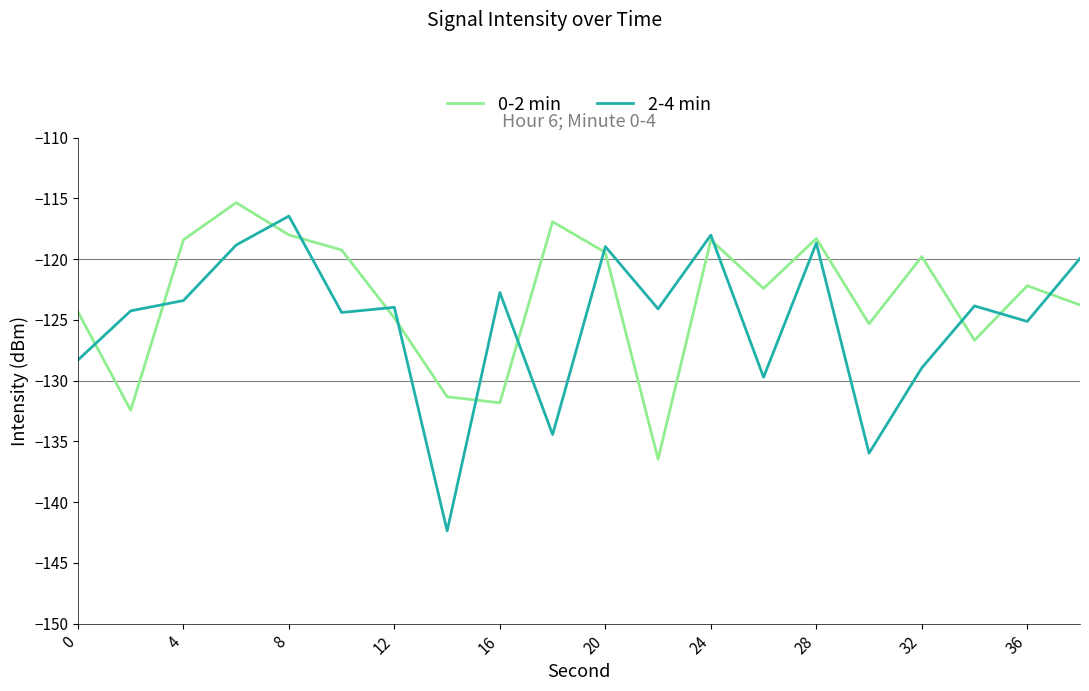

What is the highest value of the 0-2 min series?

-115.4